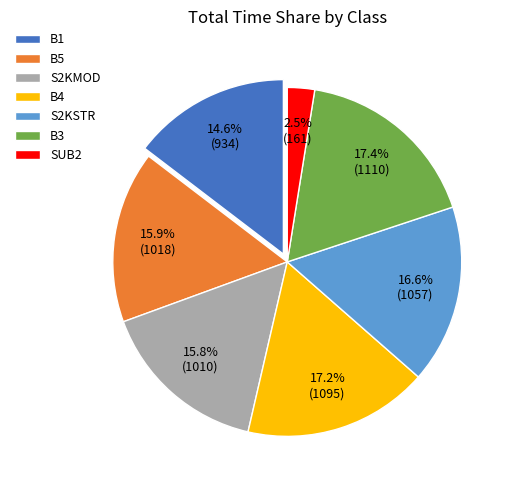

Combined, do B3 and B4 account for over 50%?

No